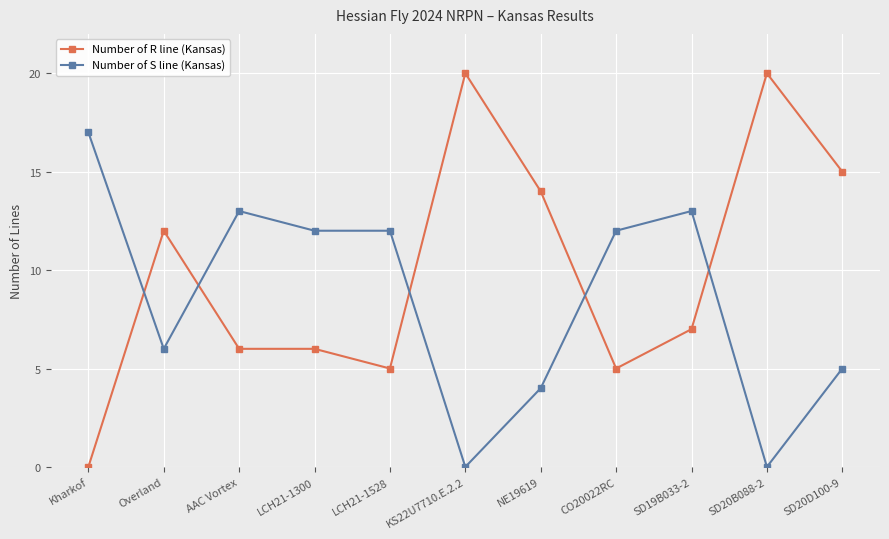

What is the maximum value for Number of S line (Kansas)?

17